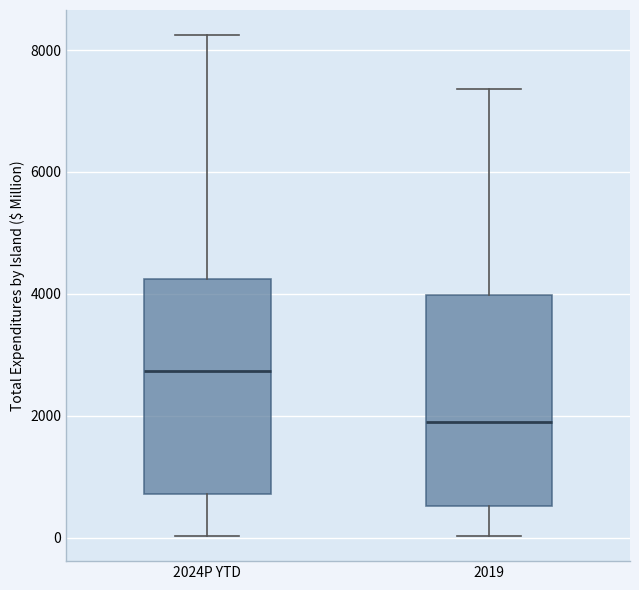

Where does the lower whisker of the box for 2019 end on the y-axis? The values are not printed on the chart, so give them approximately, as read against the axis.

0